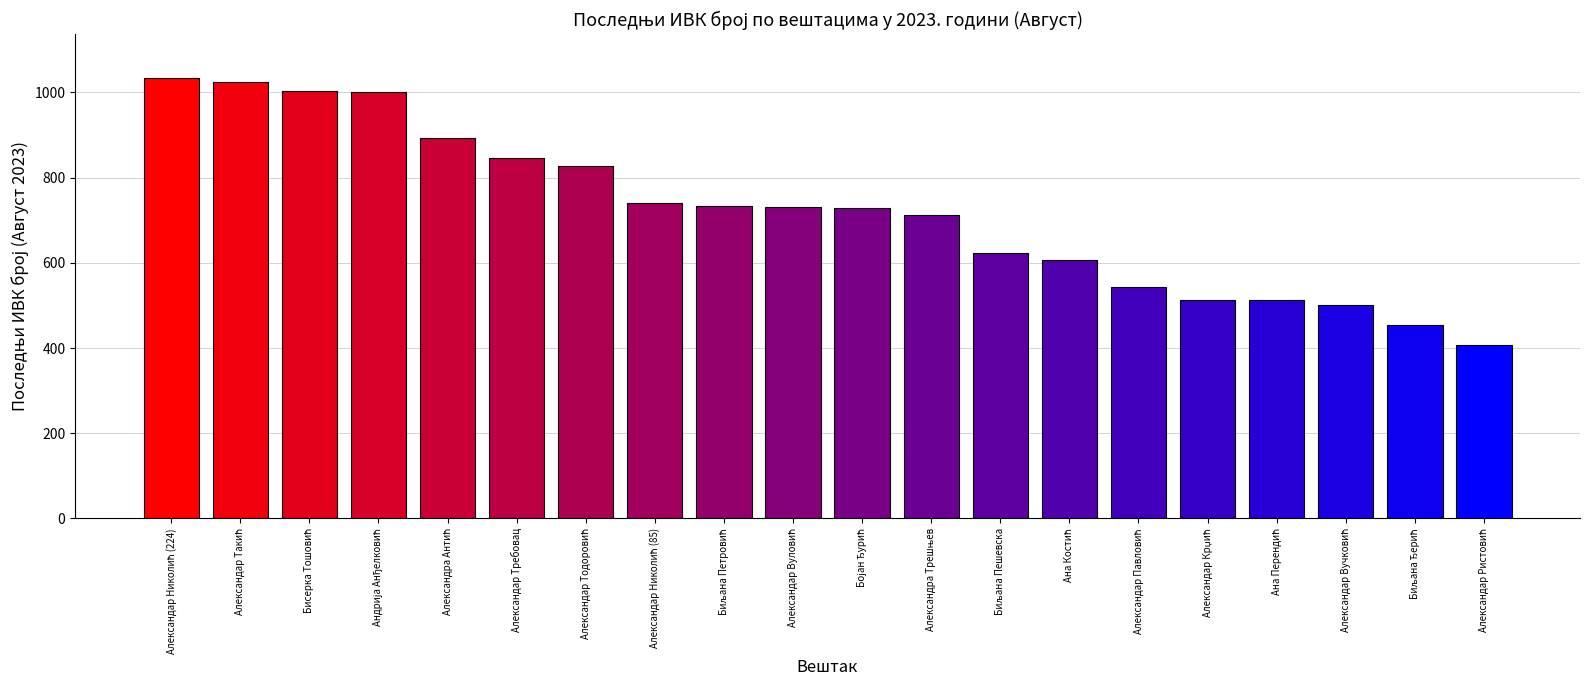

How many series are shown in this chart?

1